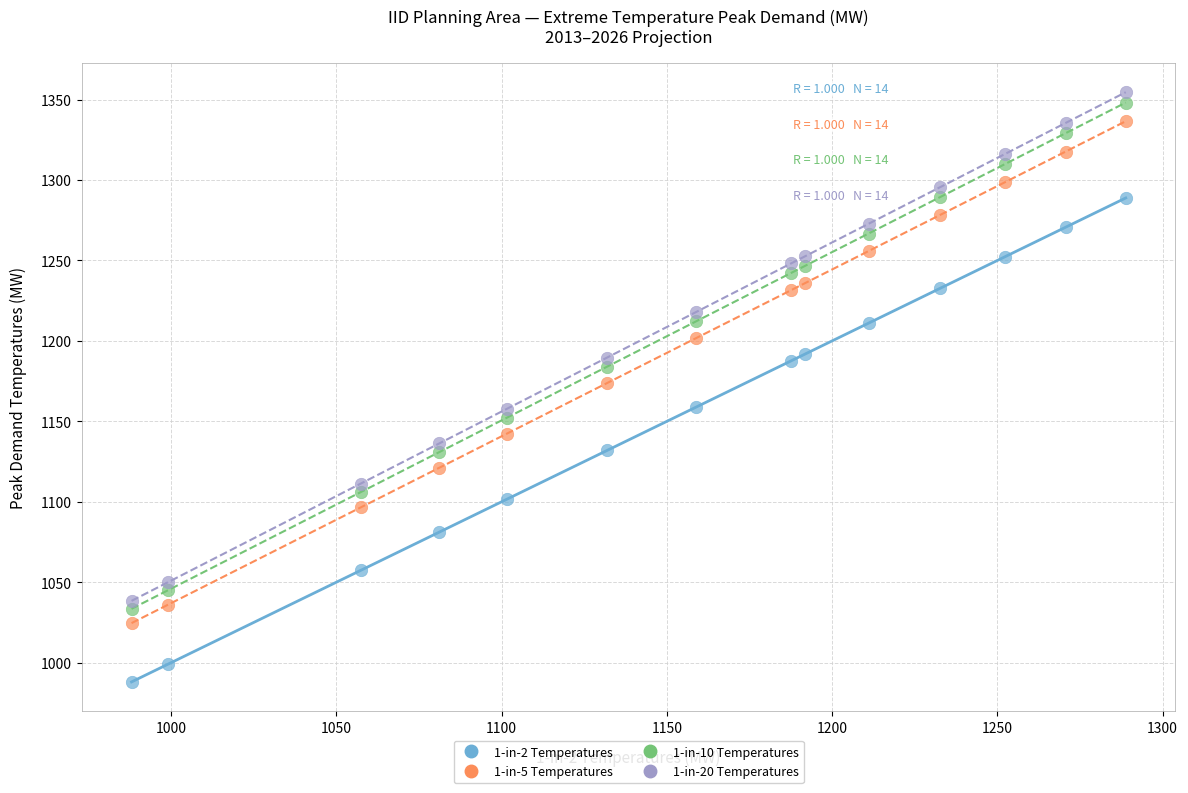

Which series contains the highest Y value?

1-in-20 Temperatures